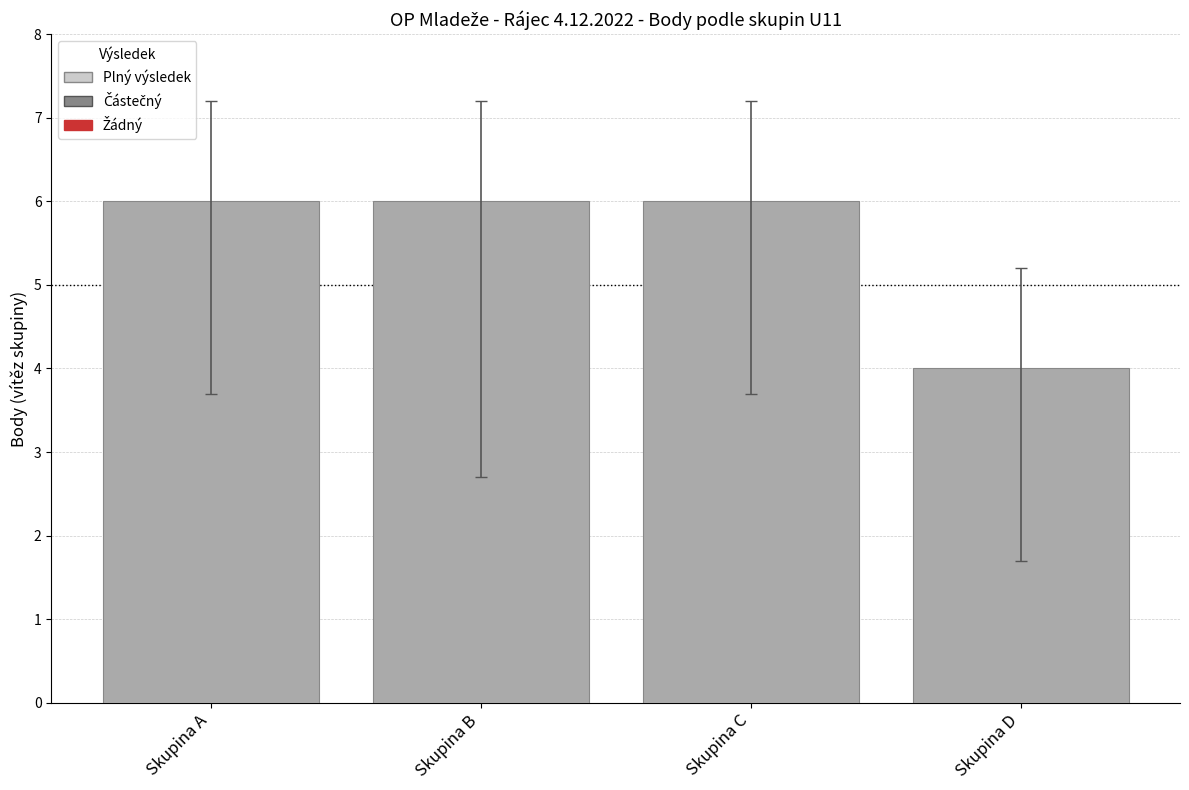

Read the value at Skupina D.

4